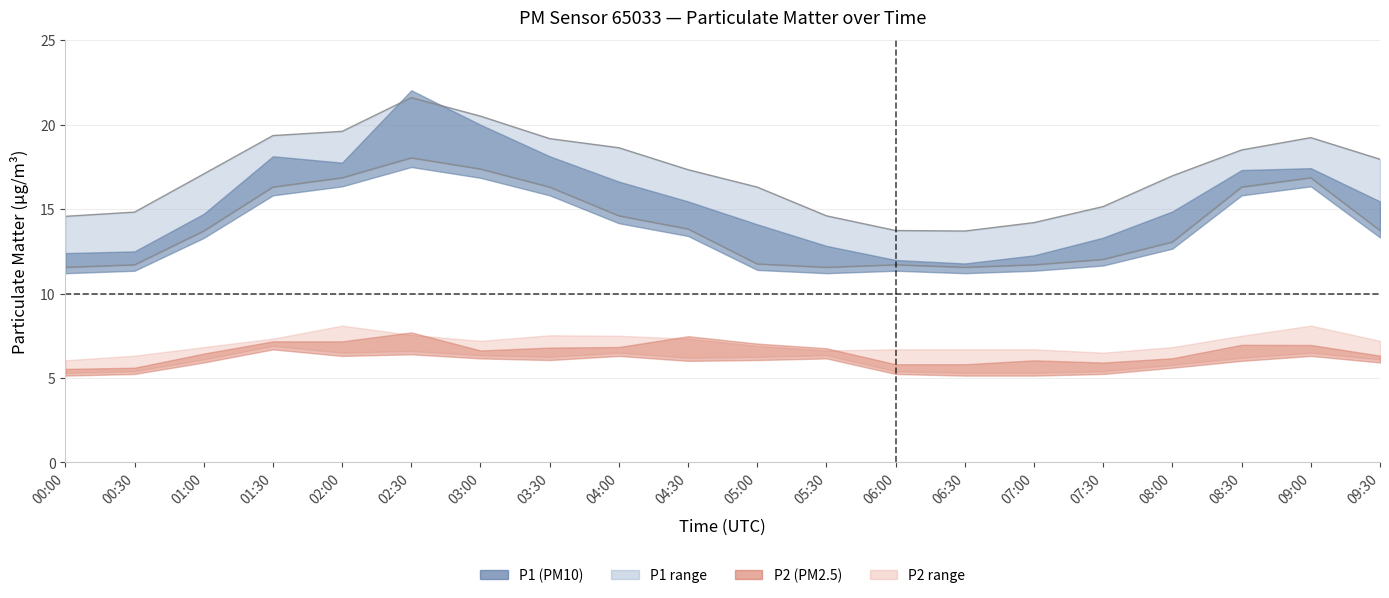

In P1 lower bound, how many points are higher than both neighbors (excluding endpoints)?

3